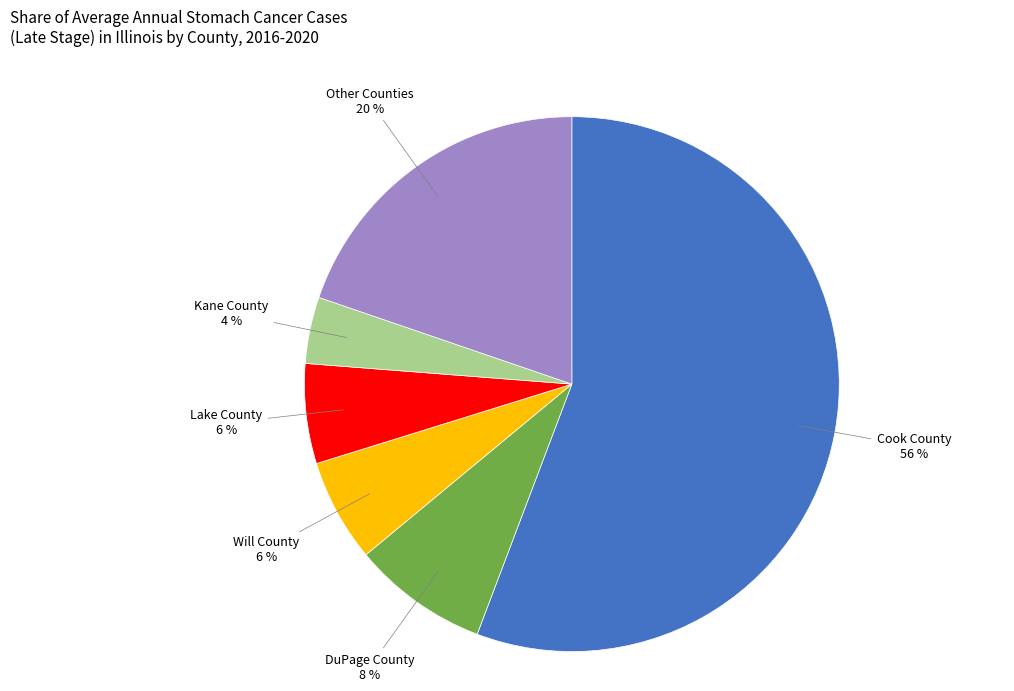

Combined, do Will County and Cook County account for over 50%?

Yes